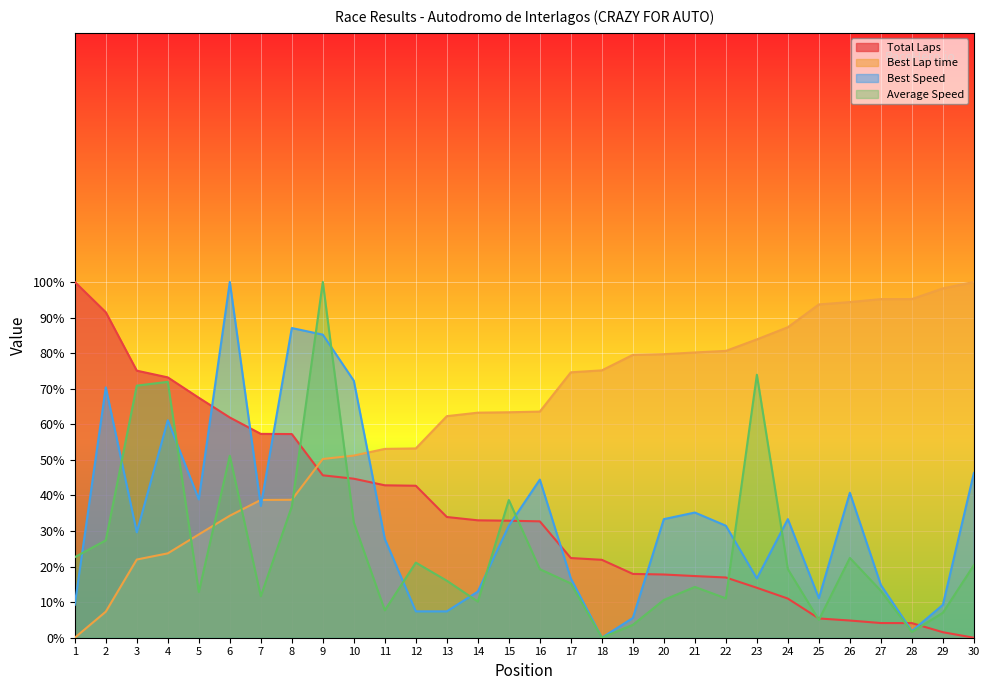

Reading left to right, extract all data points from this chart.

Total Laps: 9.3	70.4	29.6	61.1	38.9	100.0	37.0	87.0	85.2	72.2	27.8	7.4	7.4	13.0	31.5	44.4	16.7	0.0	5.6	33.3	35.2	31.5	16.7	33.3	11.1	40.7	14.8	1.9	9.3	46.3
Best Lap time: 0.0	7.3	22.0	23.7	29.0	34.3	38.7	38.8	50.2	51.2	53.1	53.2	62.3	63.3	63.4	63.6	74.6	75.1	79.5	79.7	80.2	80.6	83.8	87.3	93.7	94.3	95.2	95.2	98.2	100.0
Best Speed: 100.0	91.5	75.1	73.2	67.4	61.9	57.3	57.2	45.6	44.7	42.8	42.7	33.9	33.0	32.9	32.7	22.4	21.9	17.9	17.8	17.3	16.9	14.0	11.0	5.4	4.8	4.1	4.1	1.5	0.0
Average Speed: 22.6	27.4	70.9	71.9	12.9	51.1	11.7	36.9	100.0	32.4	7.7	21.1	16.0	10.2	38.7	19.3	15.3	0.0	3.6	10.6	14.3	11.1	73.9	19.3	5.0	22.4	13.2	1.6	7.0	20.4